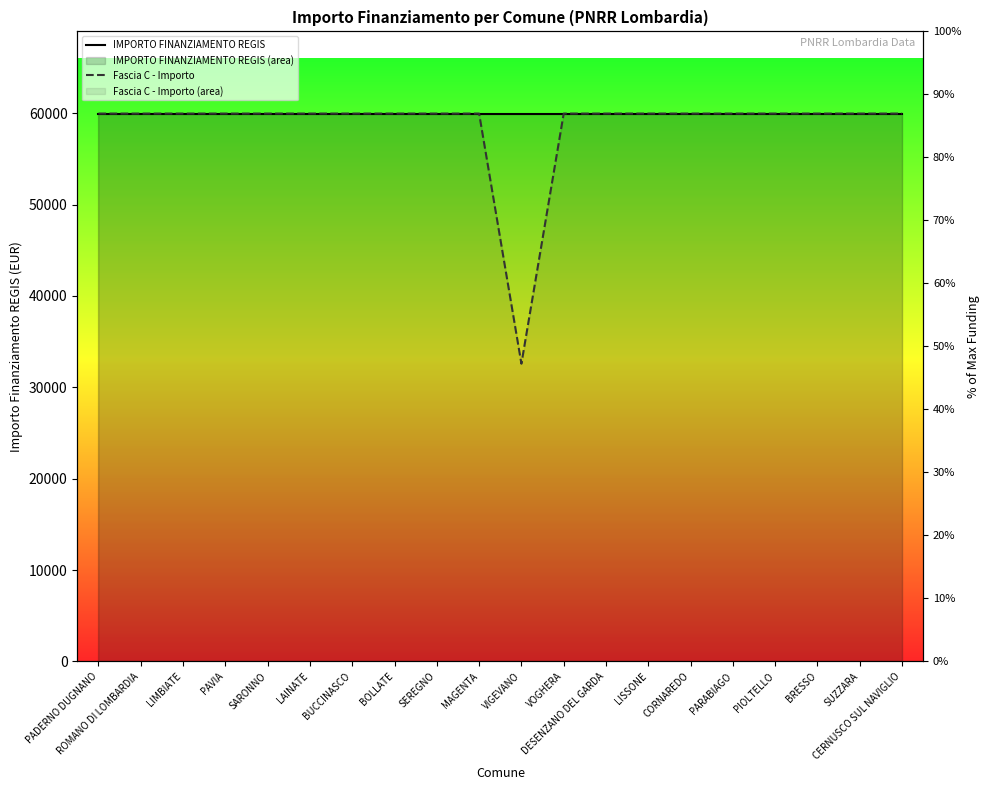

How many lines are shown in the chart?

2